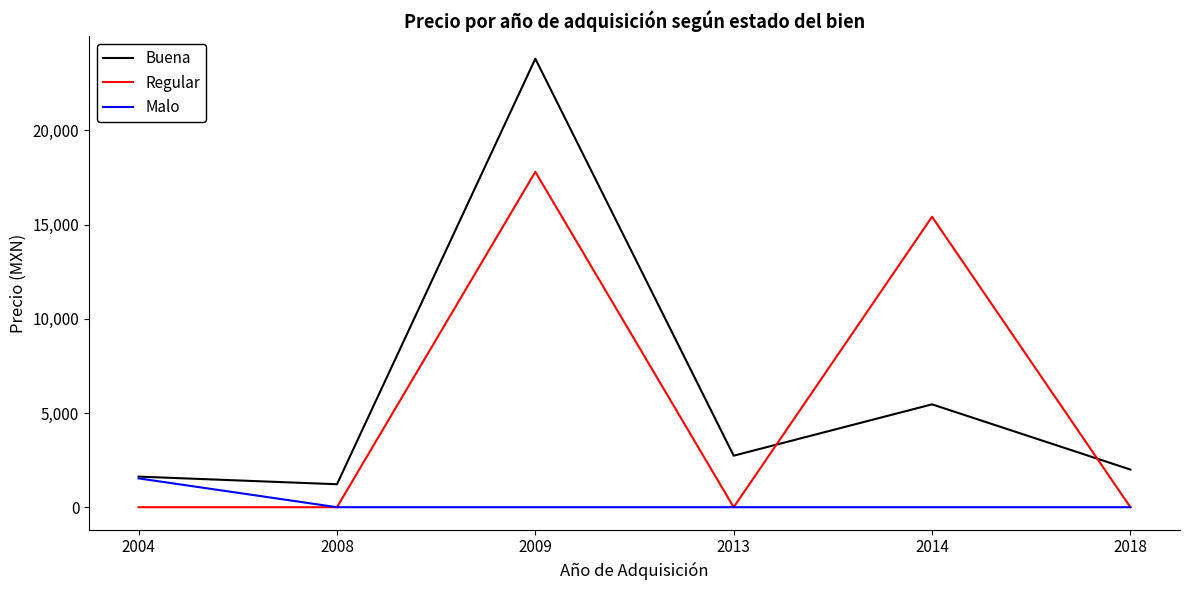

Where do Regular and Buena first cross each other?

2013 and 2014